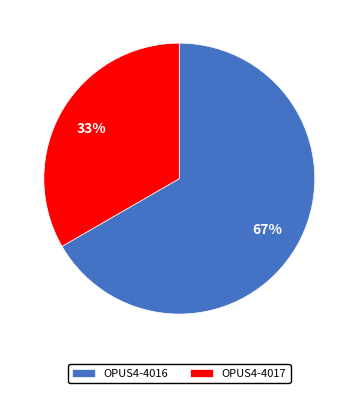

How many segments does this pie chart have?

2